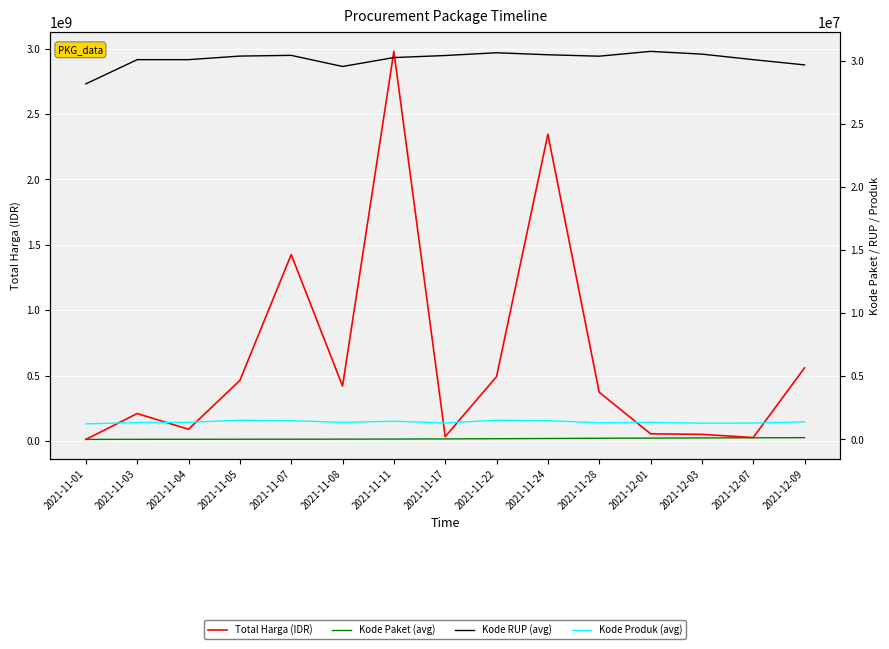

Which category has the highest value across all series?

2021-11-11